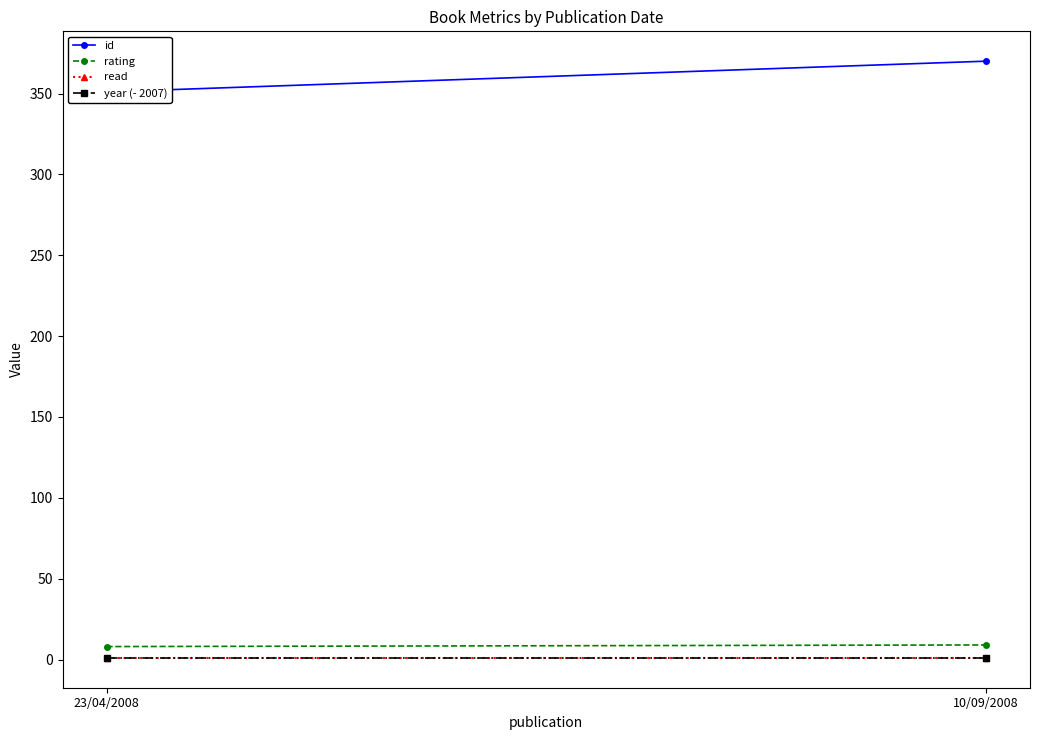

What is the difference between the highest and lowest values at 23/04/2008?

350